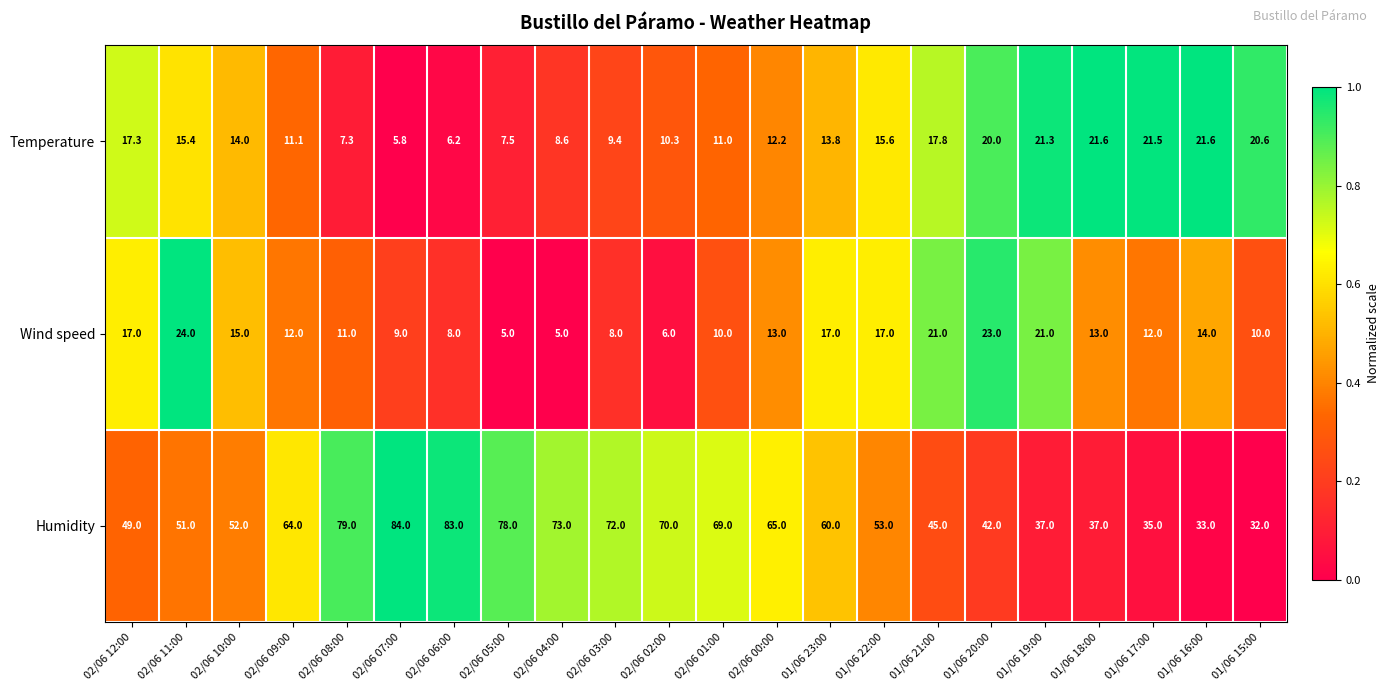

At 01/06 16:00, list the series in order from largest to smallest.

Humidity, Temperature, Wind speed